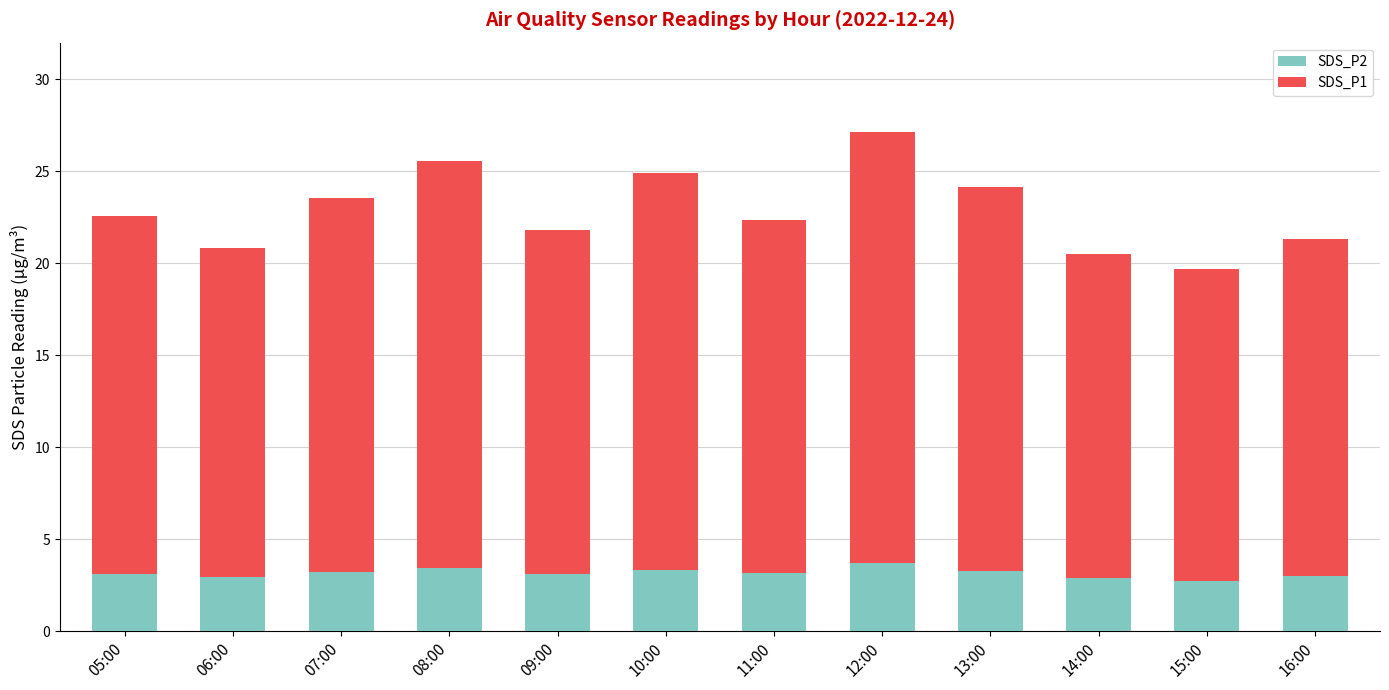

What is the lowest value of the SDS_P2 series?

2.8